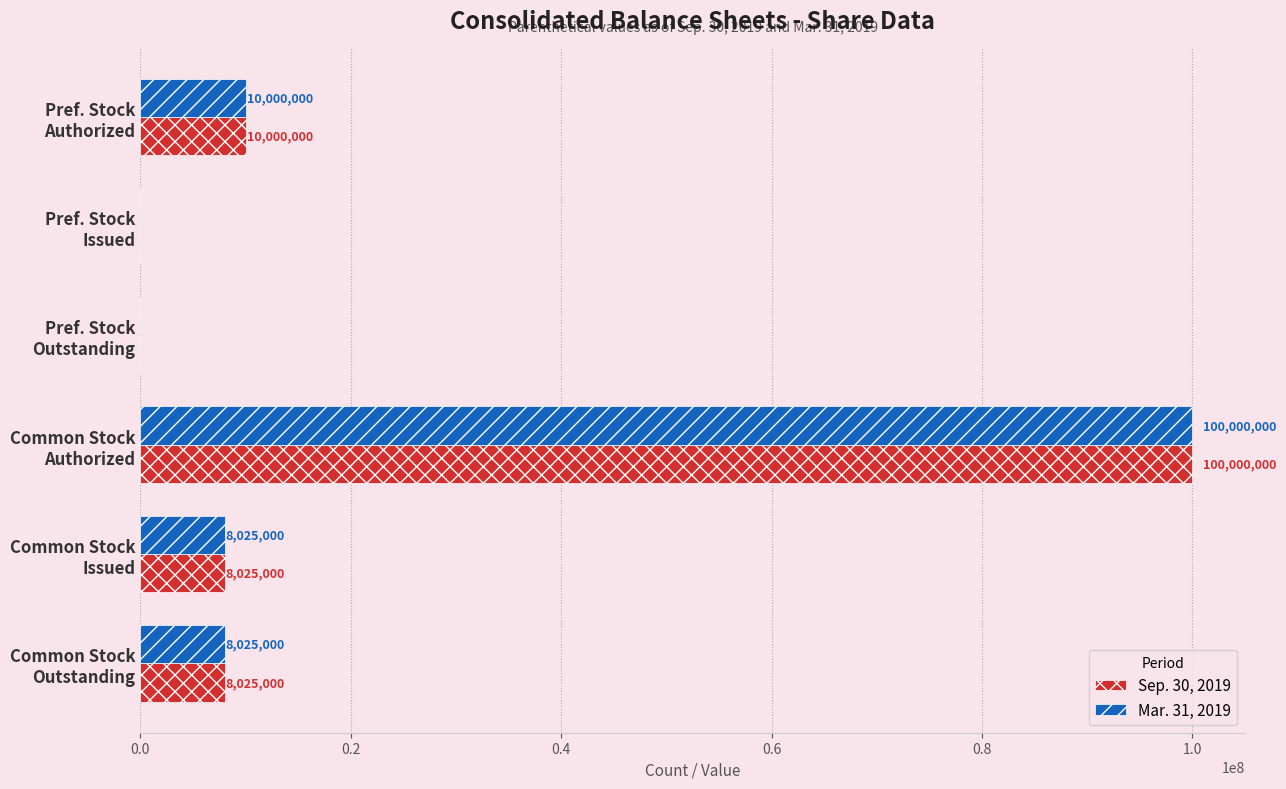

What is the sum of all Mar. 31, 2019 values?

126050000